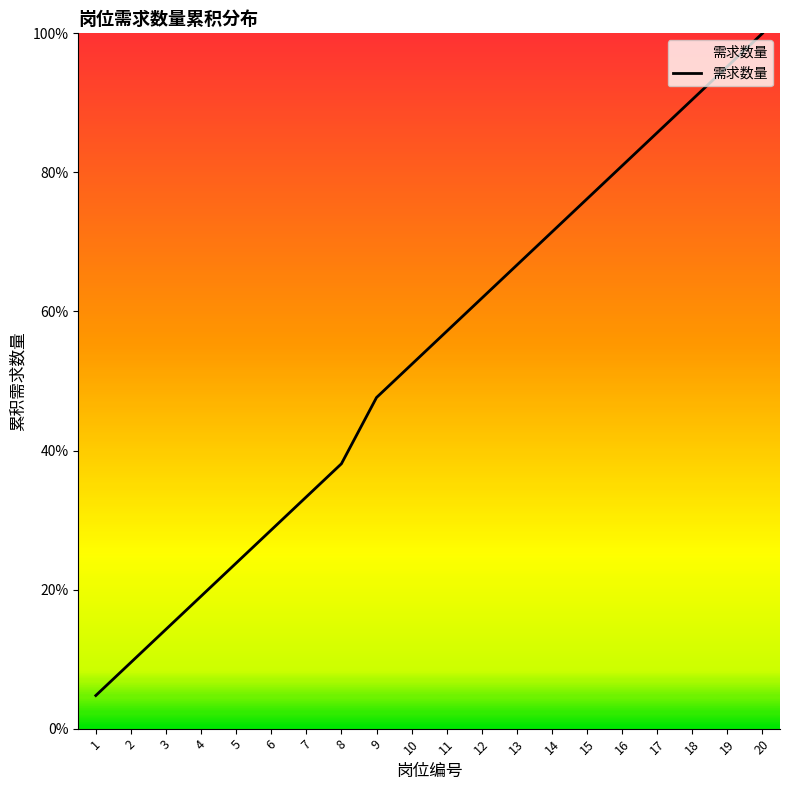

Does the chart display data point markers on the line(s)?

No